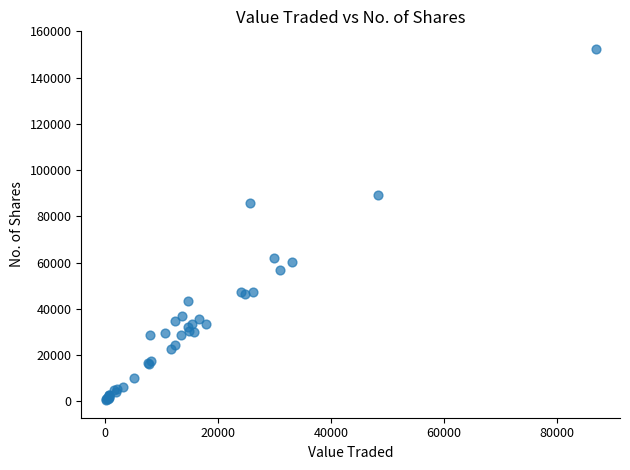

What Y value in the scatter plot is closest to 76475?

85880